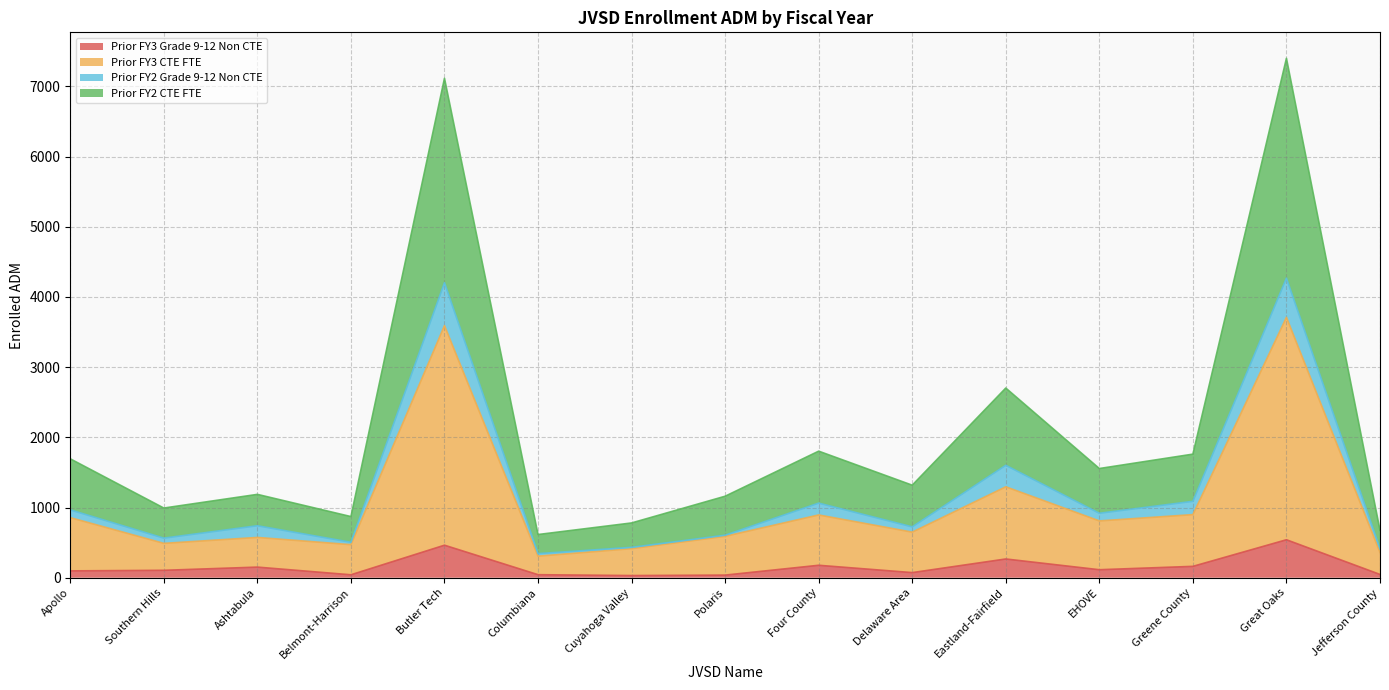

Is it true that Prior FY3 Grade 9-12 Non CTE equals 832.2 at Butler Tech?

False